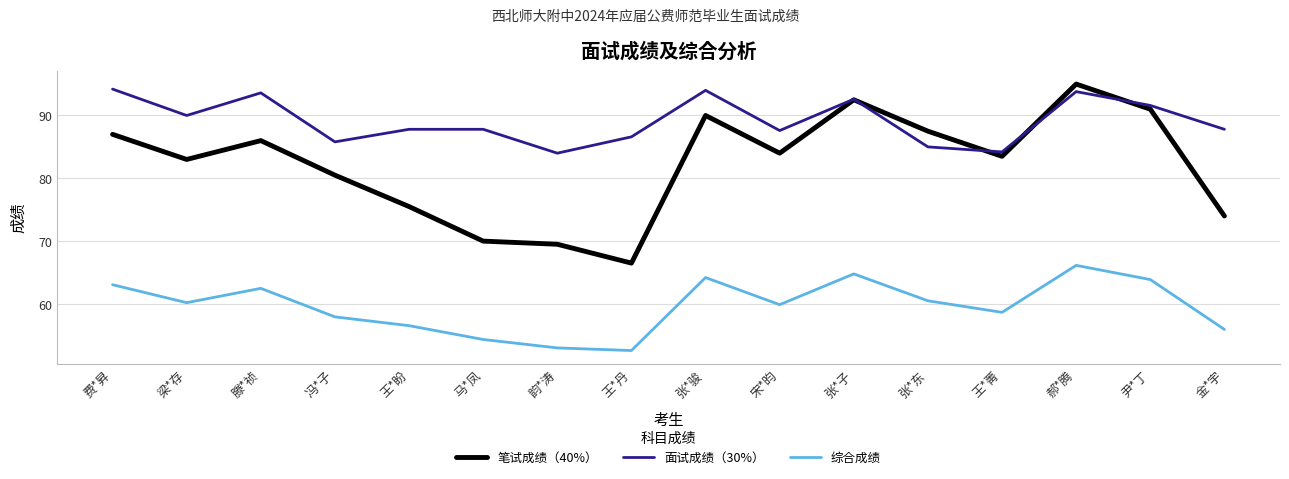

Where does the 笔试成绩（40%） series first go above 84?

费*昇